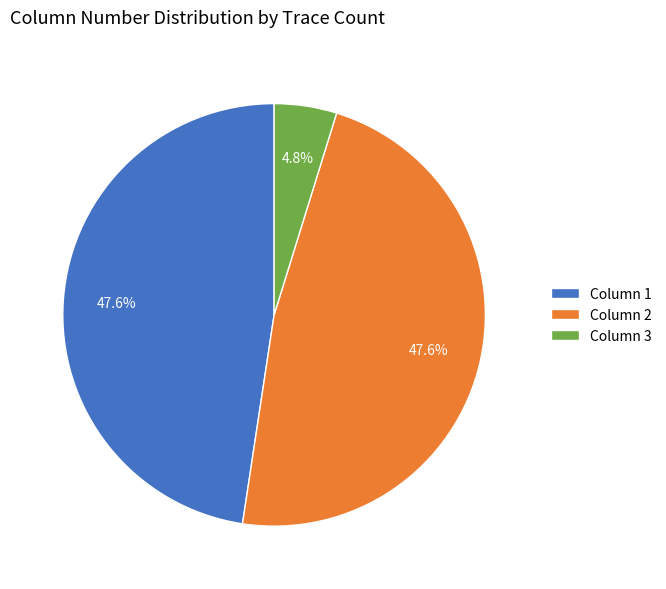

What portion of the pie excludes Column 3?

95.2%